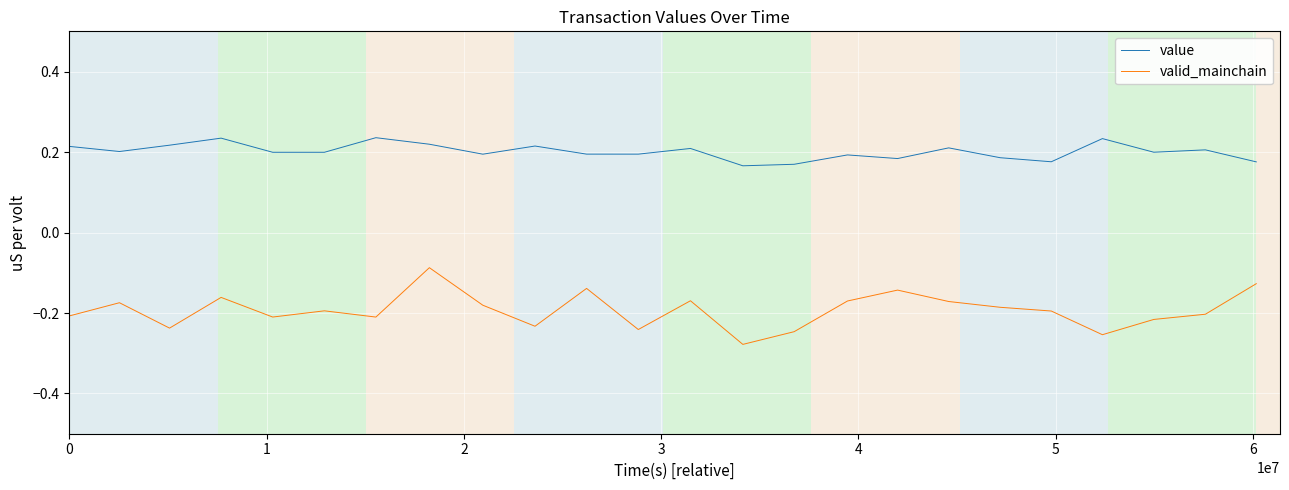

True or false: value and valid_mainchain intersect in this chart.

False